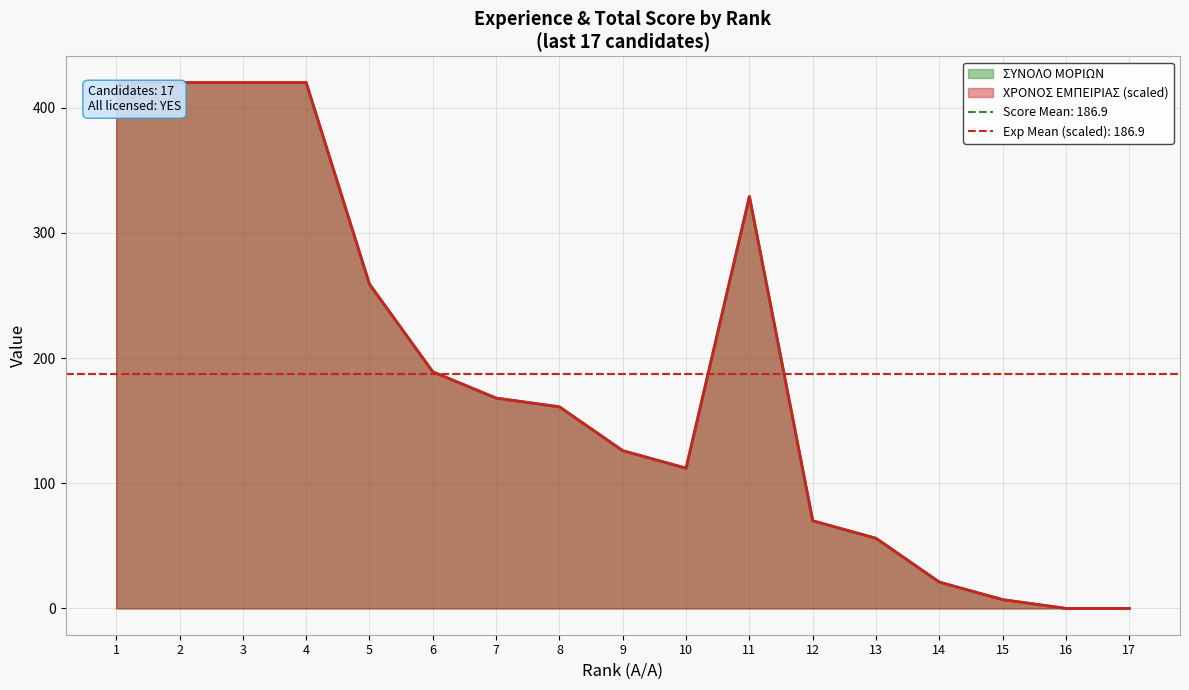

The ΧΡΟΝΟΣ ΕΜΠΕΙΡΙΑΣ (σε μήνες) series shows -193 at 16. True or false?

False